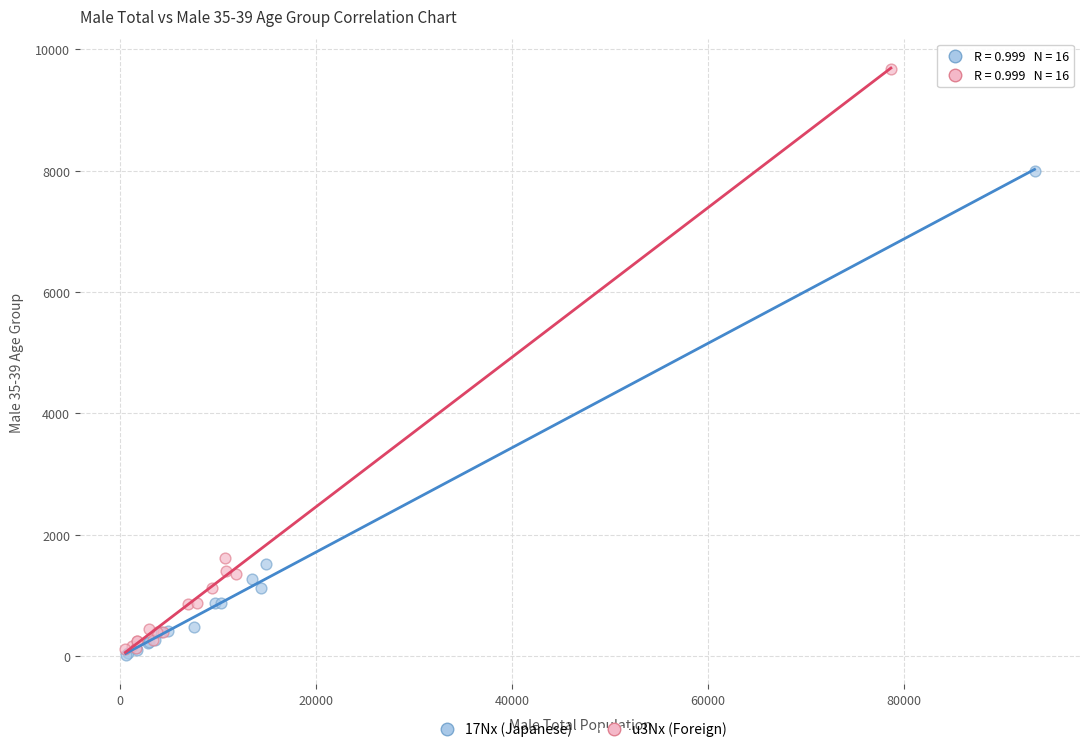

Which series reaches the maximum Y coordinate?

u3Nx (Foreign)